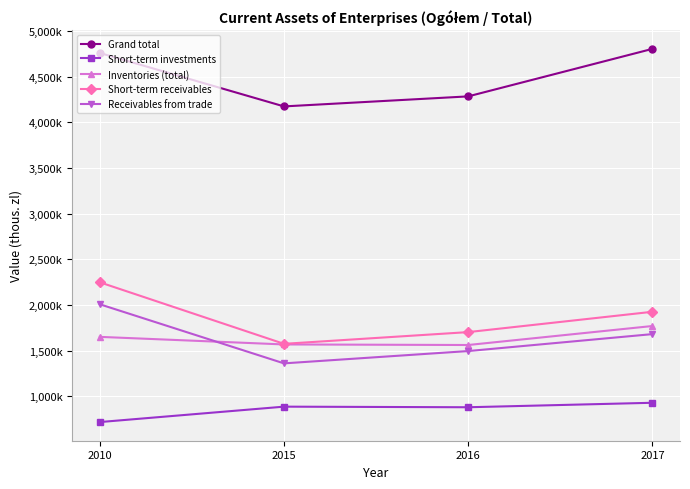

What is the minimum value for Short-term investments?

717102